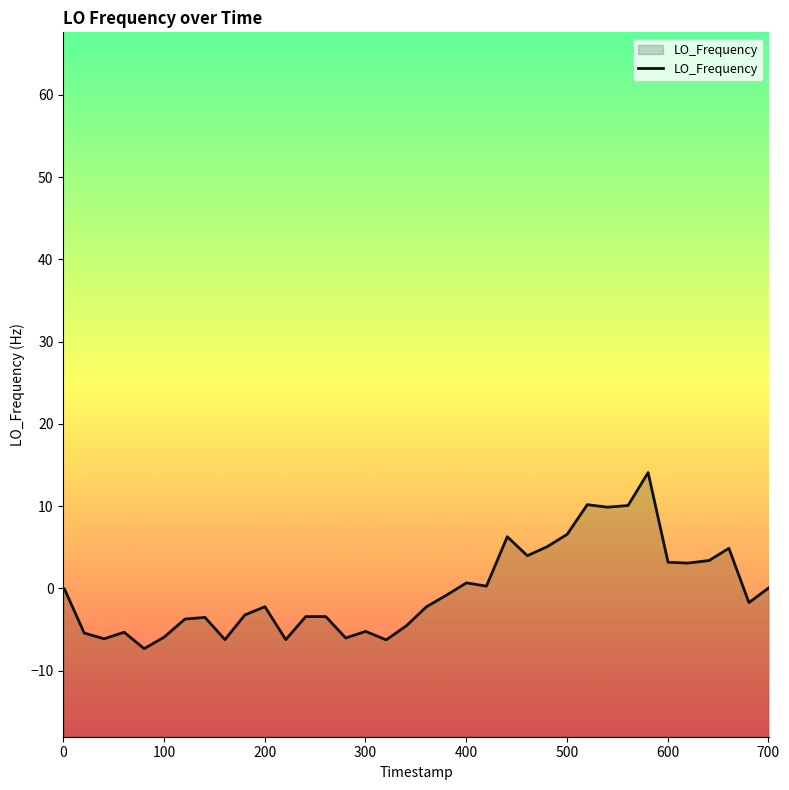

What is the smallest value displayed?

-7.3